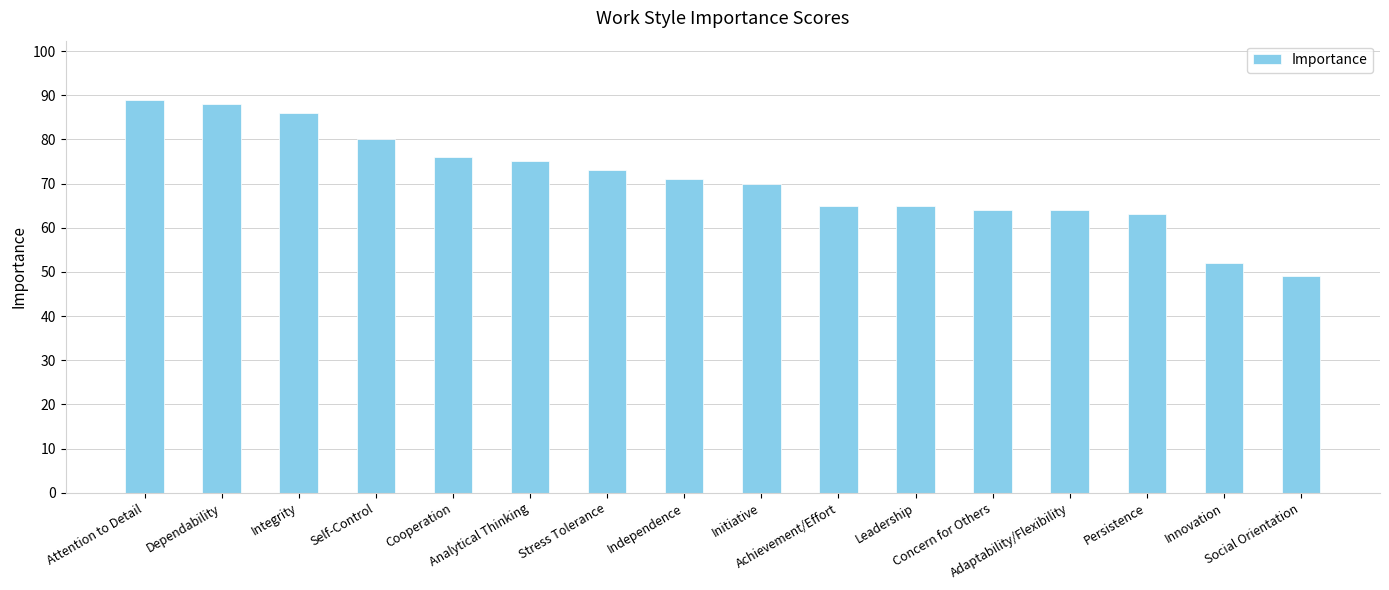

Which category has the lowest value across all series?

Social Orientation